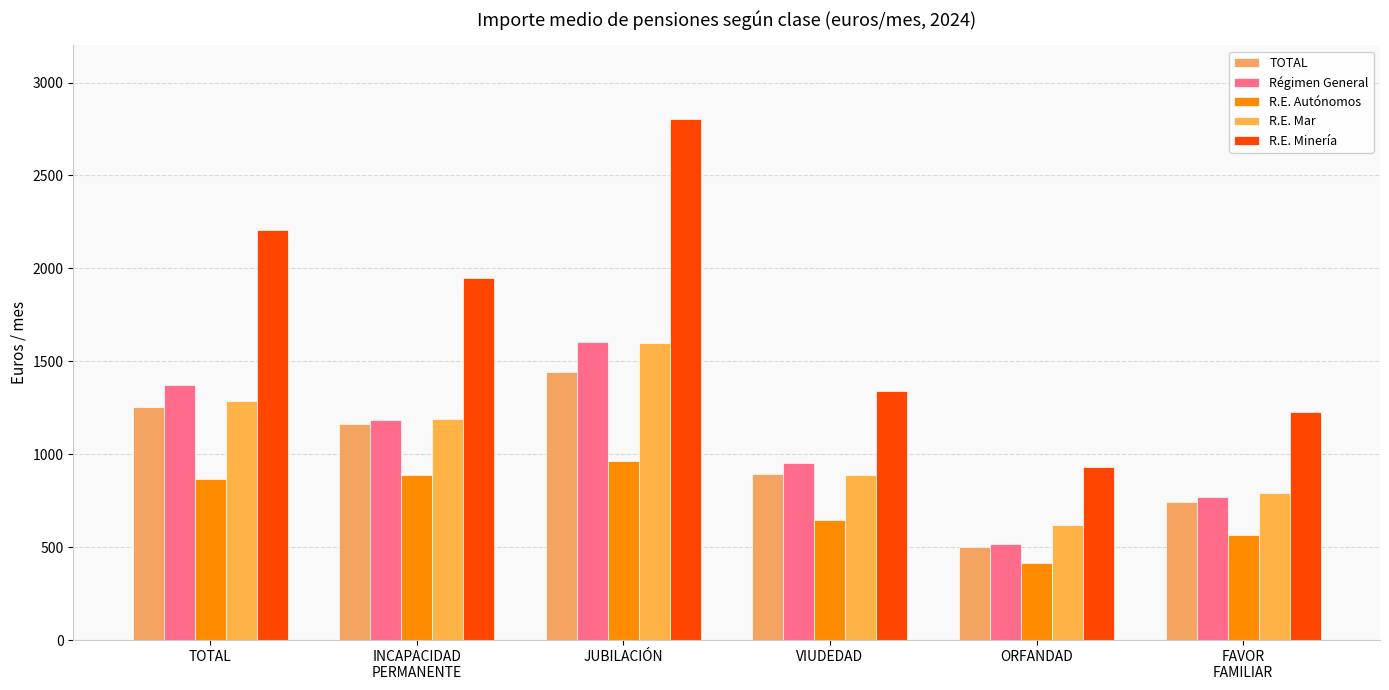

At how many categories does at least one series exceed 1150?

5